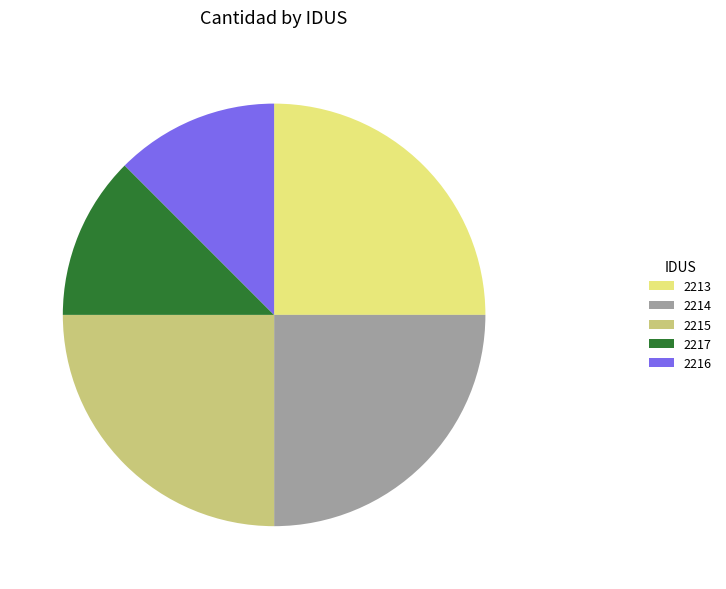

Approximately how many times larger is the value at 2216 compared to 2217?

1.0